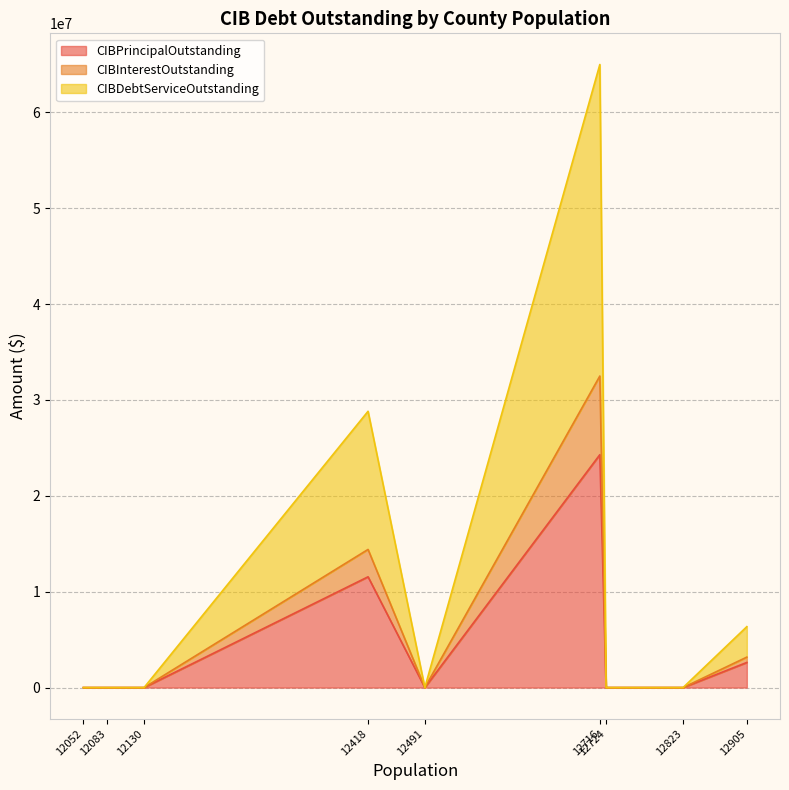

How many data points does each series have?

9